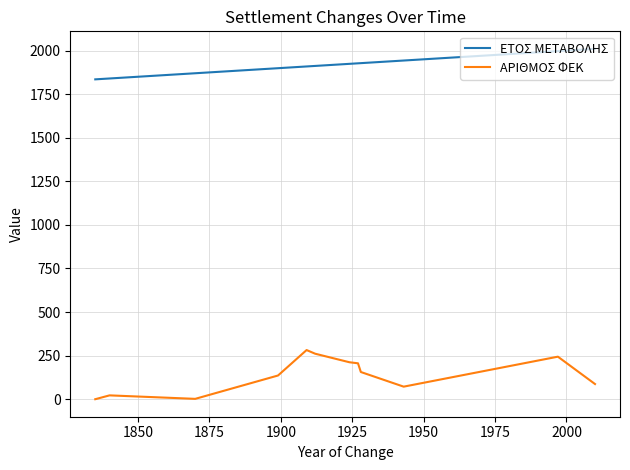

True or false: ΕΤΟΣ ΜΕΤΑΒΟΛΗΣ and ΑΡΙΘΜΟΣ ΦΕΚ cross at least once.

False